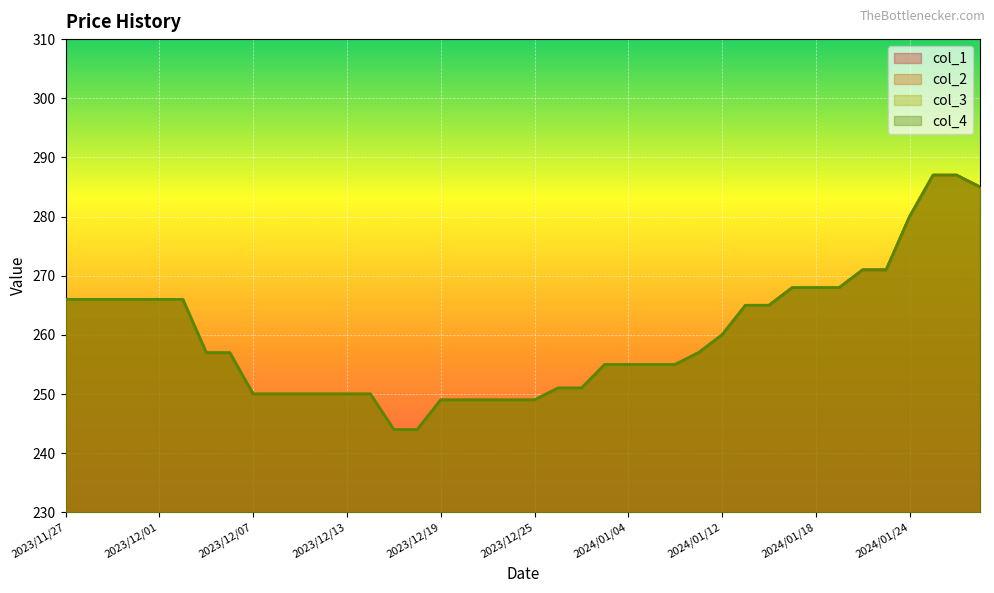

Which category has the highest value in the col_3 series?

2024/01/25